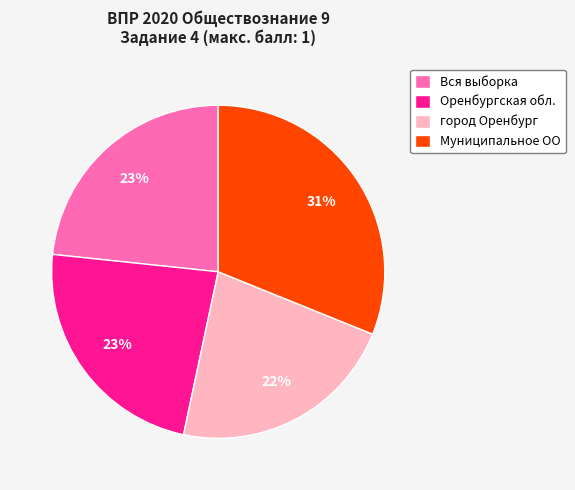

Combined, do город Оренбург and Вся выборка account for over 50%?

No